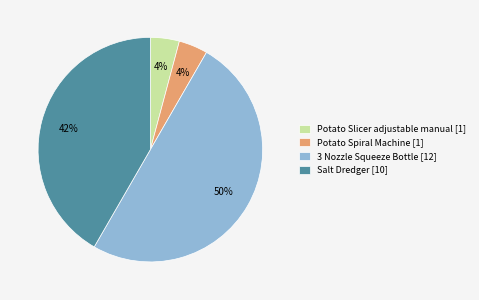

Is Salt Dredger [10] the majority of the pie?

No